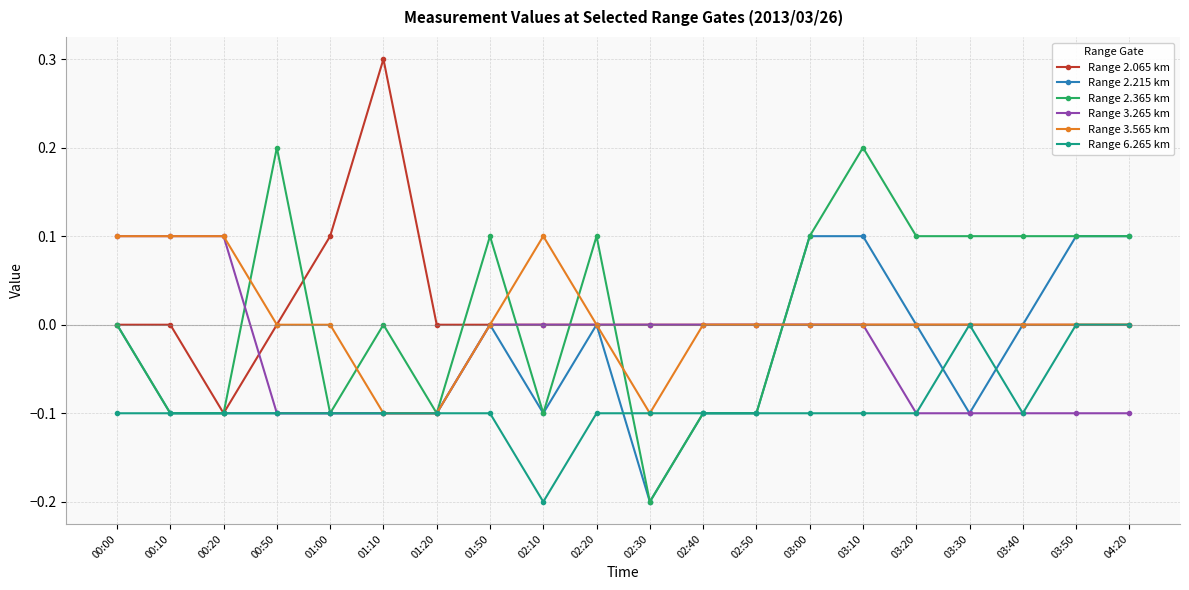

True or false: Range 6.265 km has more than 0 interior local peaks.

True